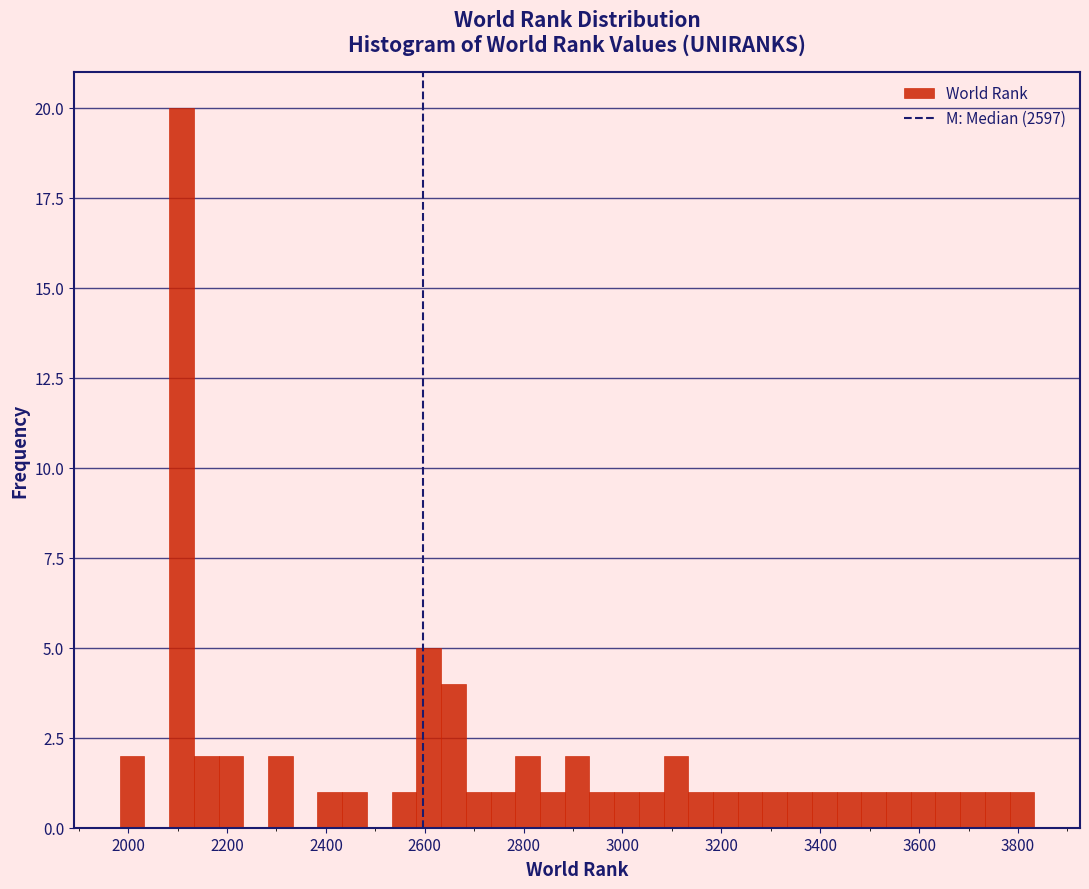

Read against the x-axis, roughly where is the centre of the tallest bar?

2100